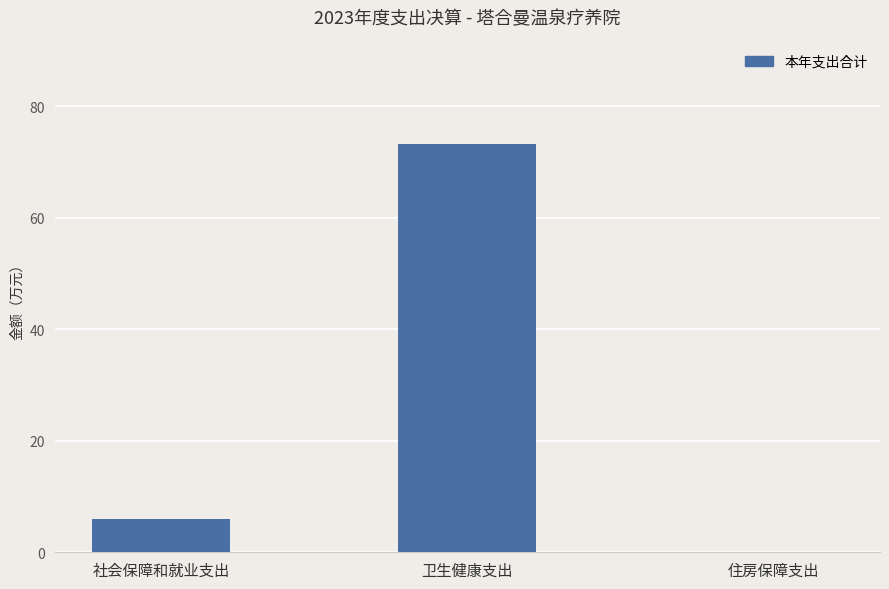

Count the number of values greater than 5.

2